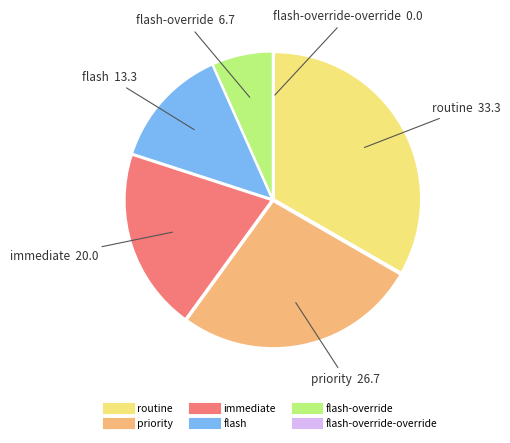

Does any single category account for the majority?

No